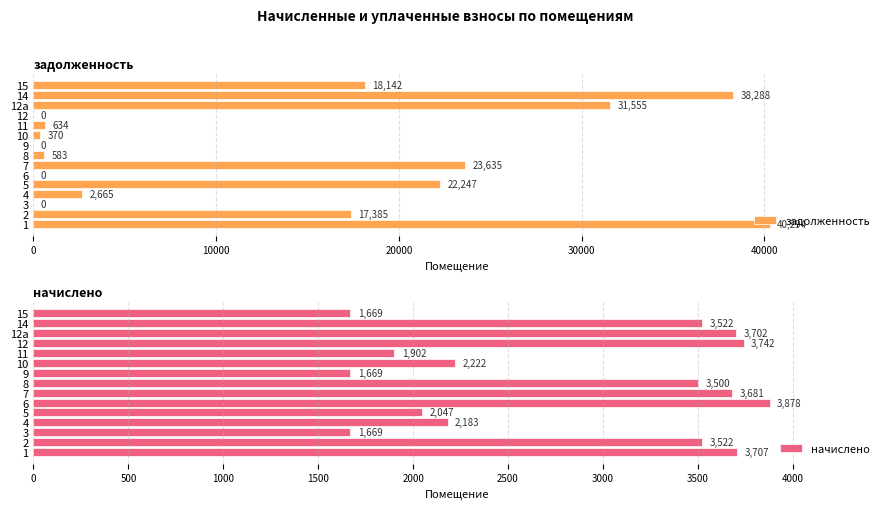

Read the задолженность value at 9.

0.0